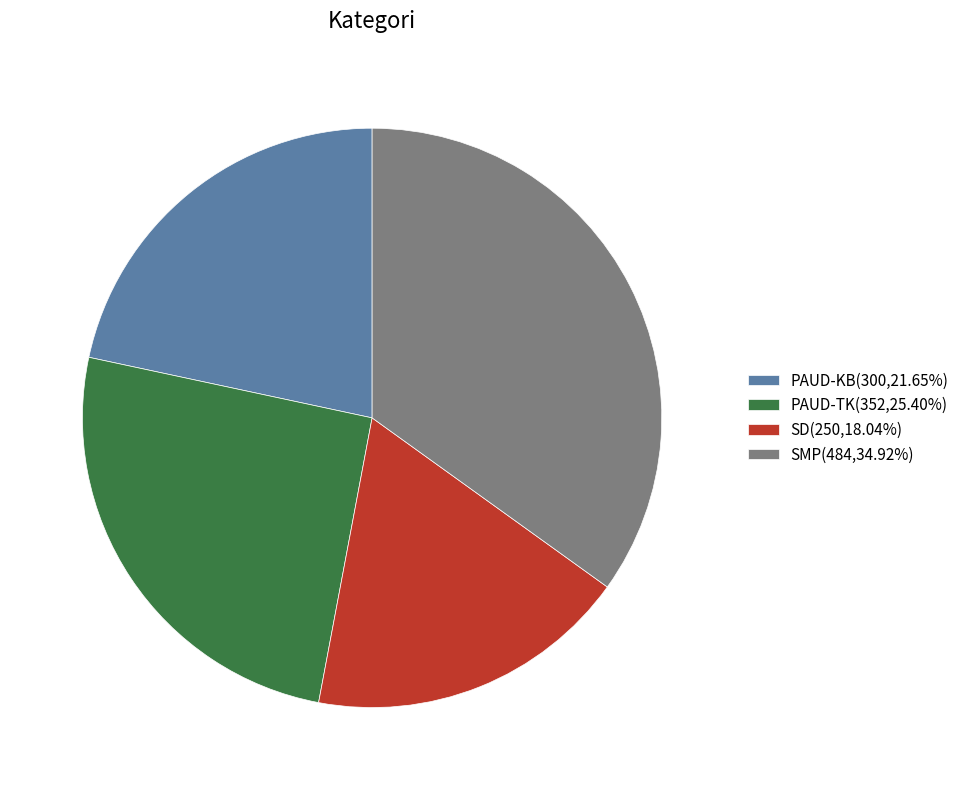

Do SMP(484,34.92%) and PAUD-KB(300,21.65%) together represent more than half of the pie?

Yes